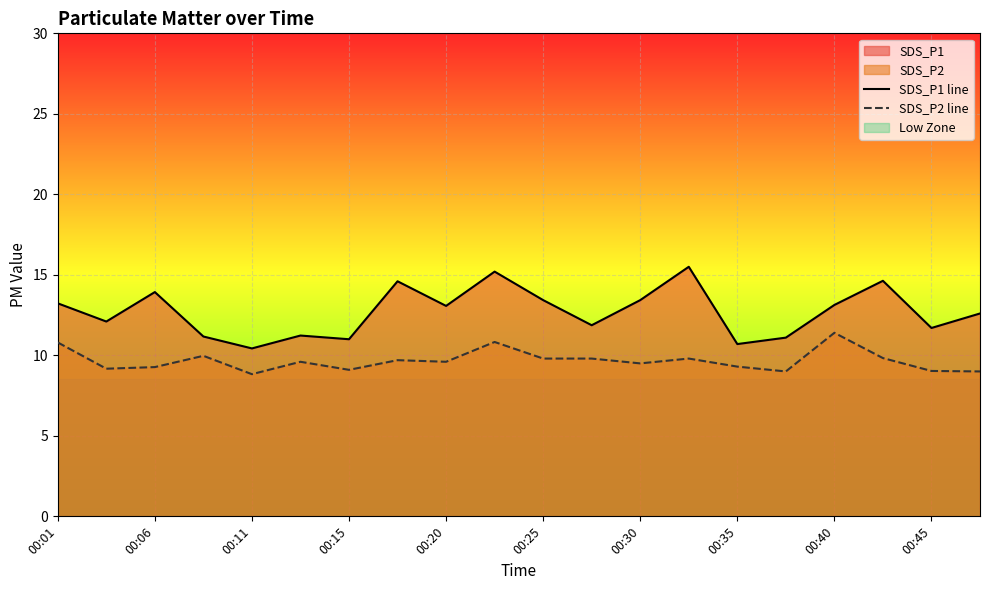

Between 00:01 and 00:15, which series saw the biggest shift?

SDS_P1 line